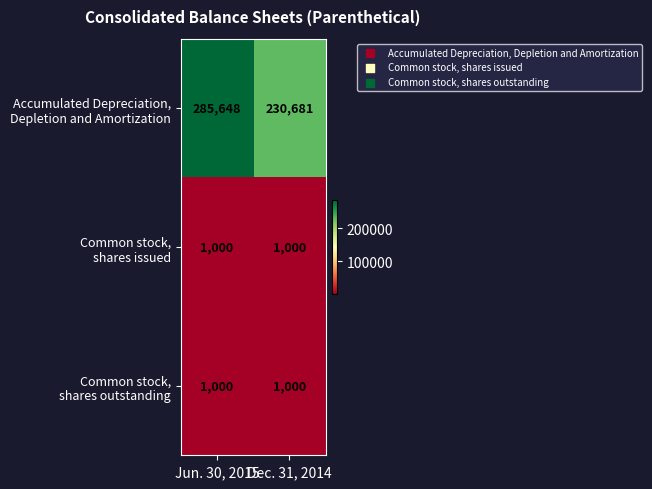

What is the smallest value displayed?

1000